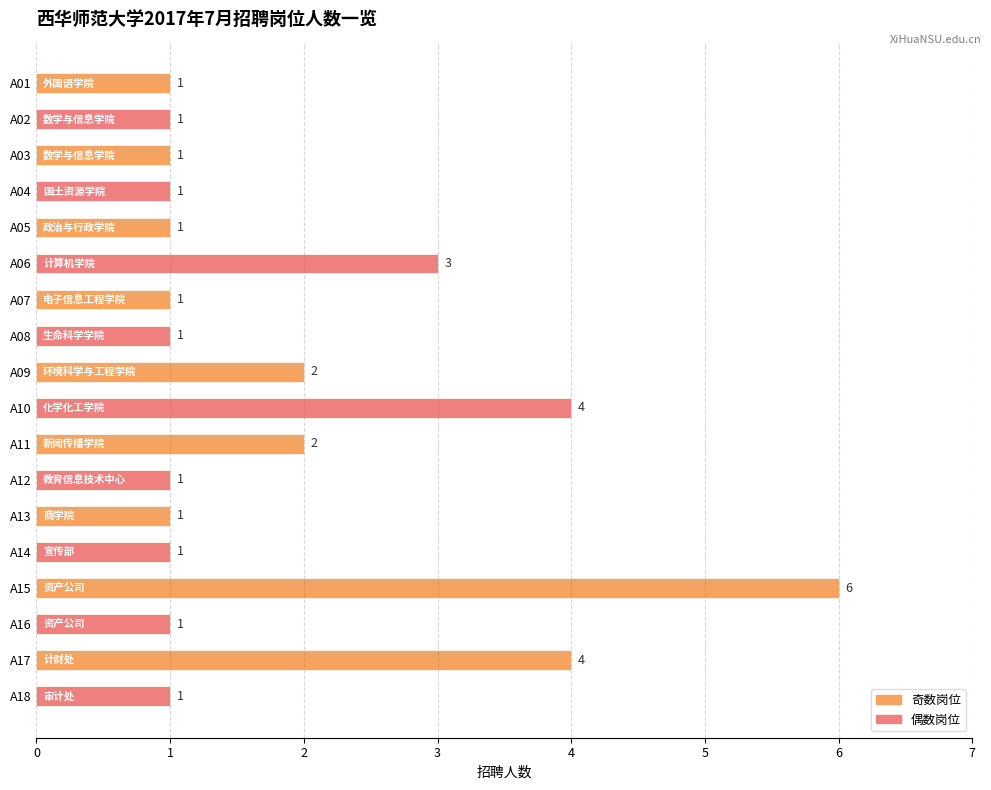

Reading bottom to top, transcribe all the data shown in this chart.

A18=1	A17=4	A16=1	A15=6	A14=1	A13=1	A12=1	A11=2	A10=4	A09=2	A08=1	A07=1	A06=3	A05=1	A04=1	A03=1	A02=1	A01=1